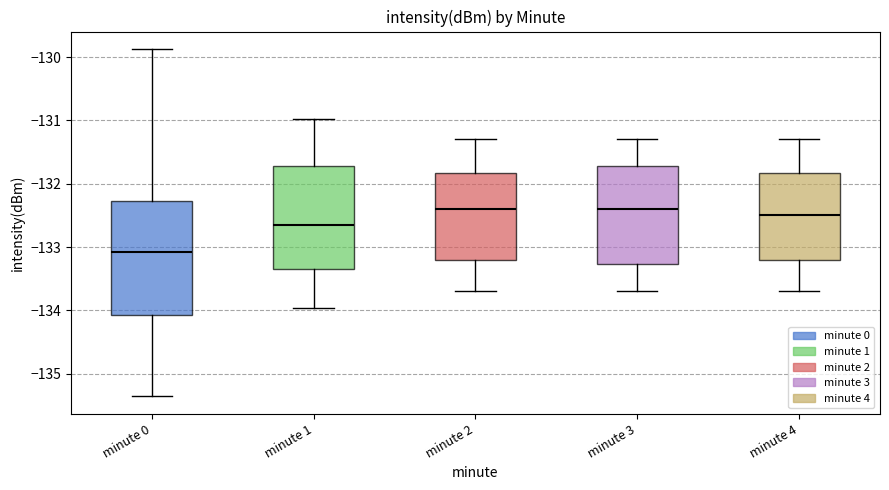

Reading left to right, transcribe this box plot: for each box, give where its median line is, the range the box spans, and where its two whiskers end, as read against the y-axis. The values are not printed on the chart, so give them approximately, as read against the axis.

minute 0: median -133.1, box -134.1 to -132.3, whiskers -135.4 to -129.9
minute 1: median -132.6, box -133.3 to -131.7, whiskers -134.0 to -131.0
minute 2: median -132.4, box -133.2 to -131.8, whiskers -133.7 to -131.3
minute 3: median -132.4, box -133.3 to -131.7, whiskers -133.7 to -131.3
minute 4: median -132.5, box -133.2 to -131.8, whiskers -133.7 to -131.3